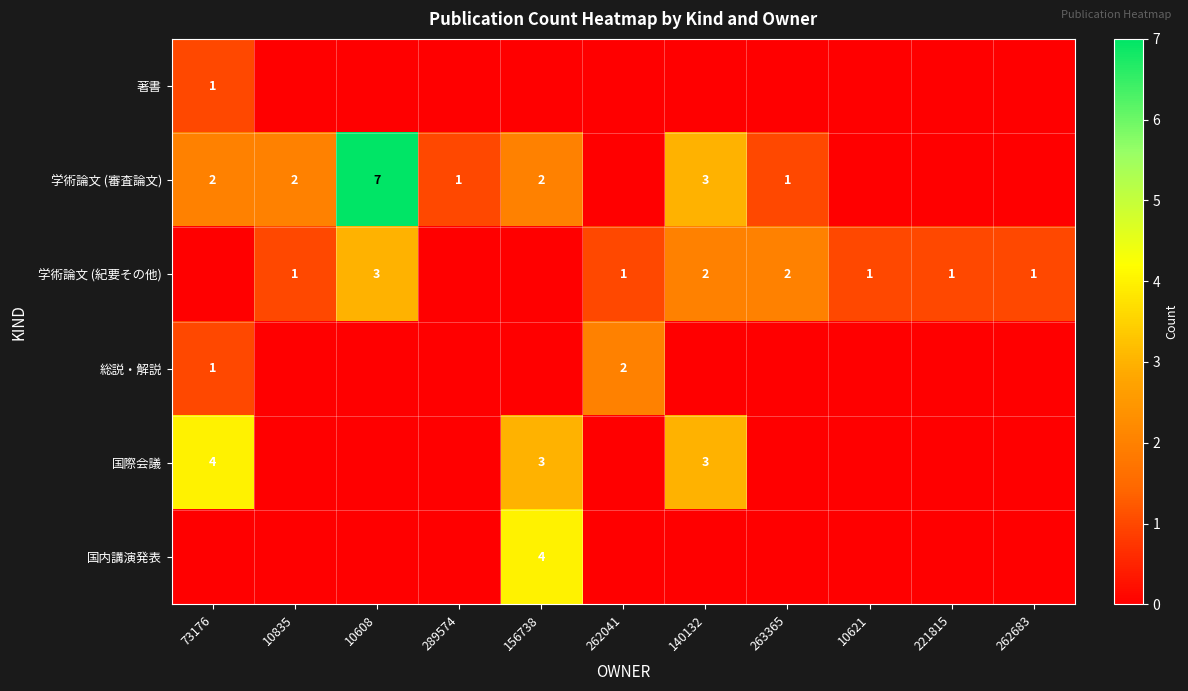

Is it true that 学術論文 (紀要その他) equals 1 at 262041?

True